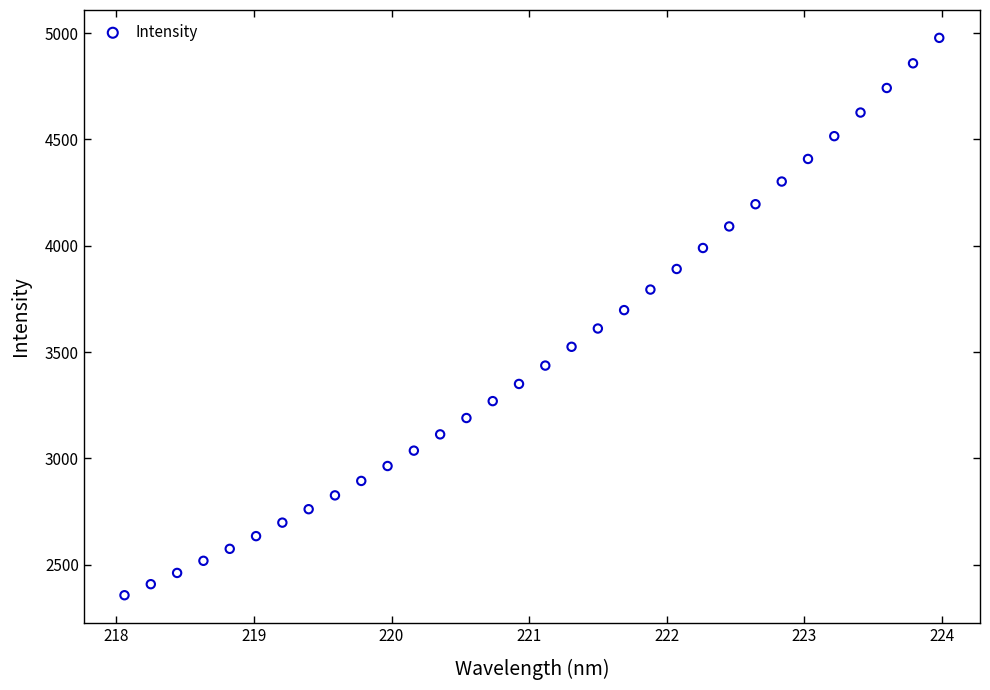

What is the range of Y values (max minus min)?

2621.6